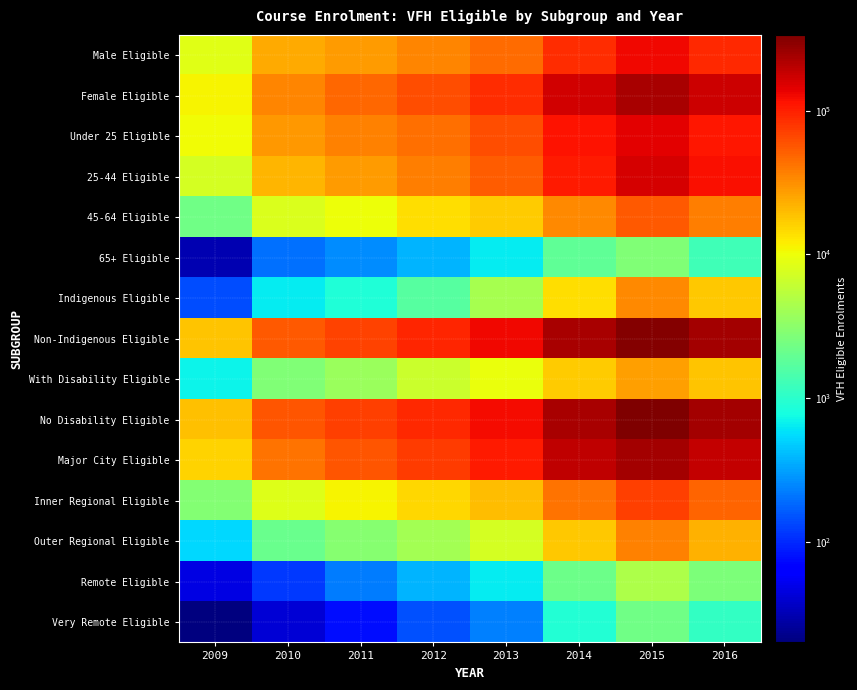

What is the difference between the highest and lowest values at 2015?

333257